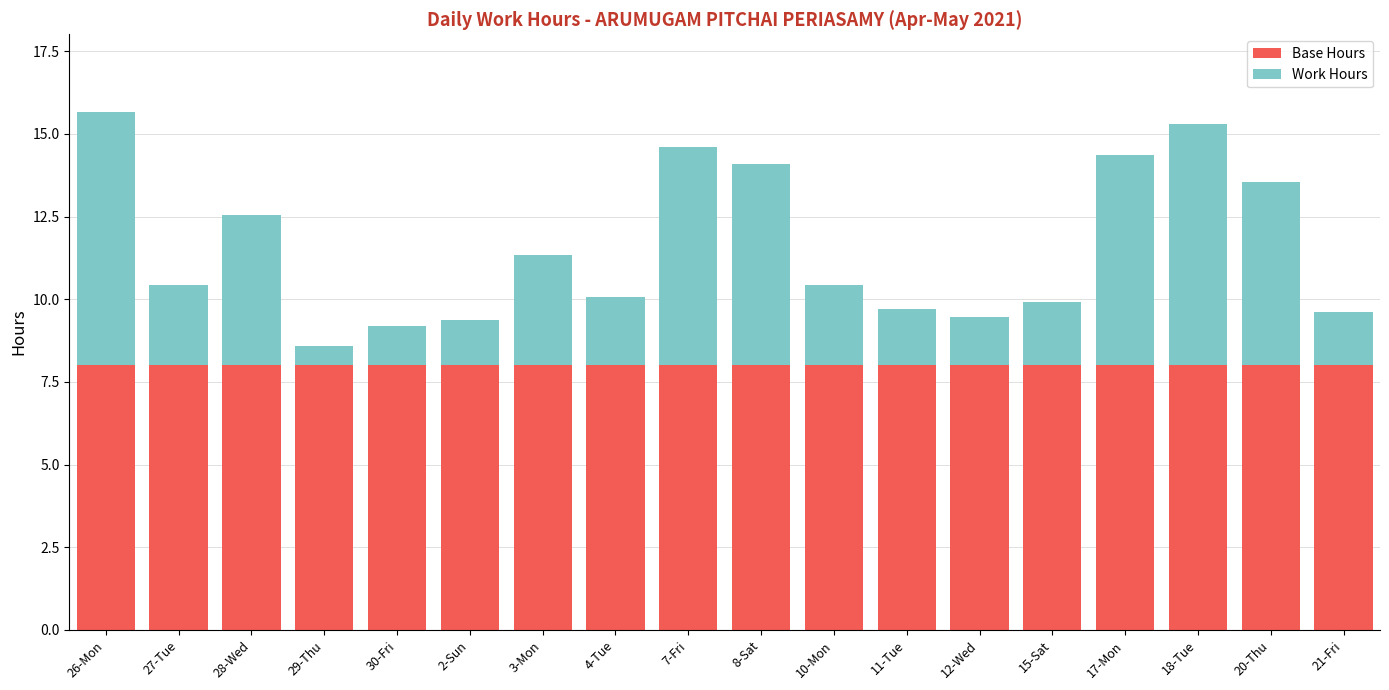

True or false: Base Hours has a value of 8.0 at 28-Wed.

True